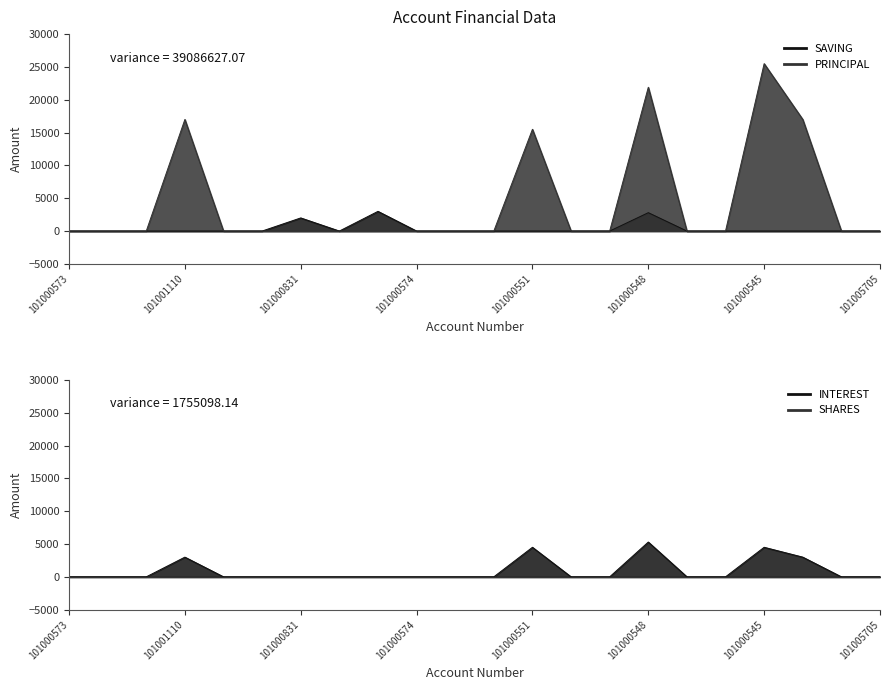

What is the sum of all PRINCIPAL values?

96900